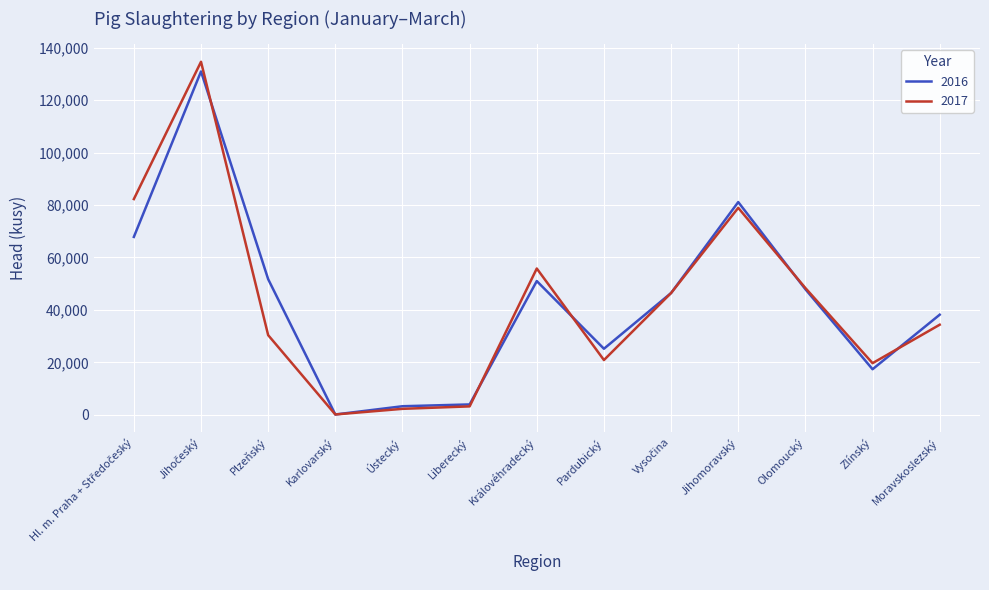

How many series are shown in this chart?

2